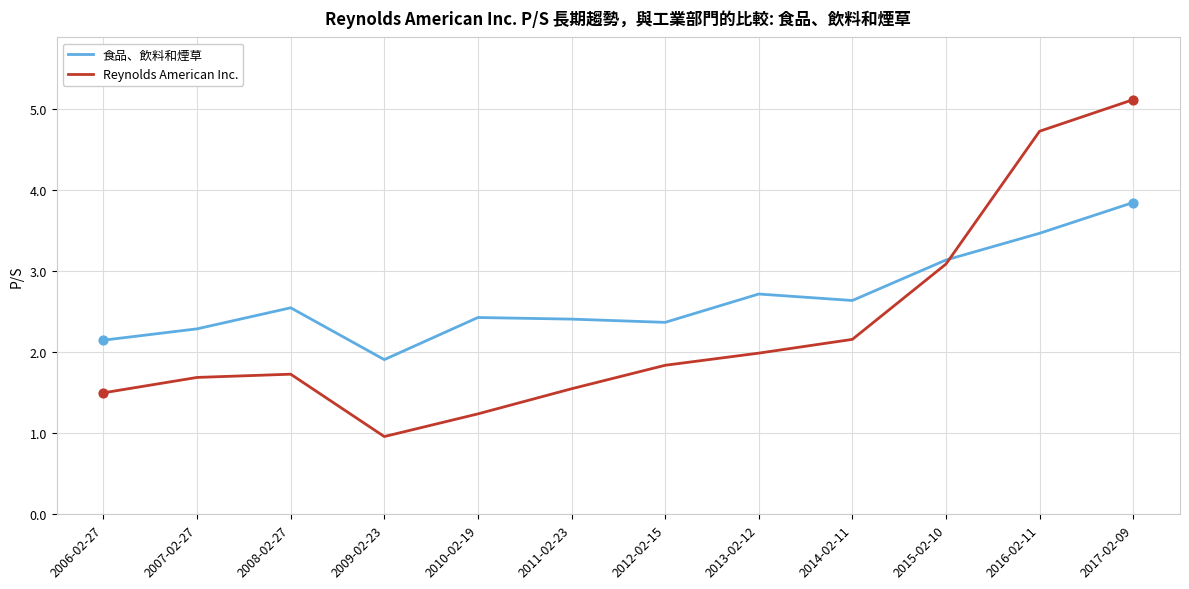

At how many categories does at least one series exceed 4?

2